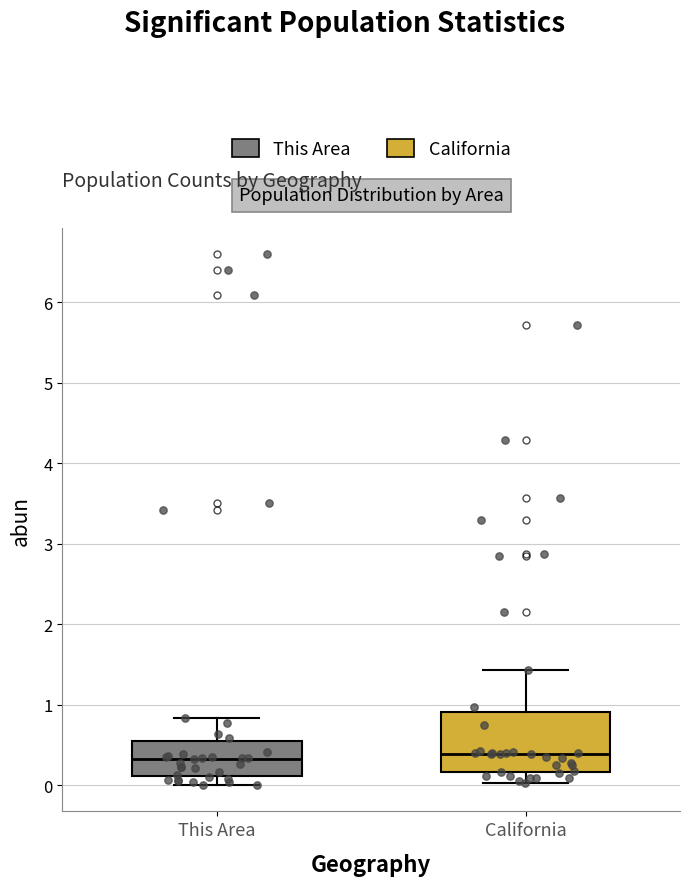

Reading left to right, read every box against the y-axis: the position of its median line, the range the box covers, and the ends of its whiskers. The values are not printed on the chart, so give them approximately, as read against the axis.

This Area: median 0.3, box 0.1 to 0.5, whiskers 0.0 to 0.8
California: median 0.4, box 0.2 to 0.9, whiskers 0.0 to 1.4